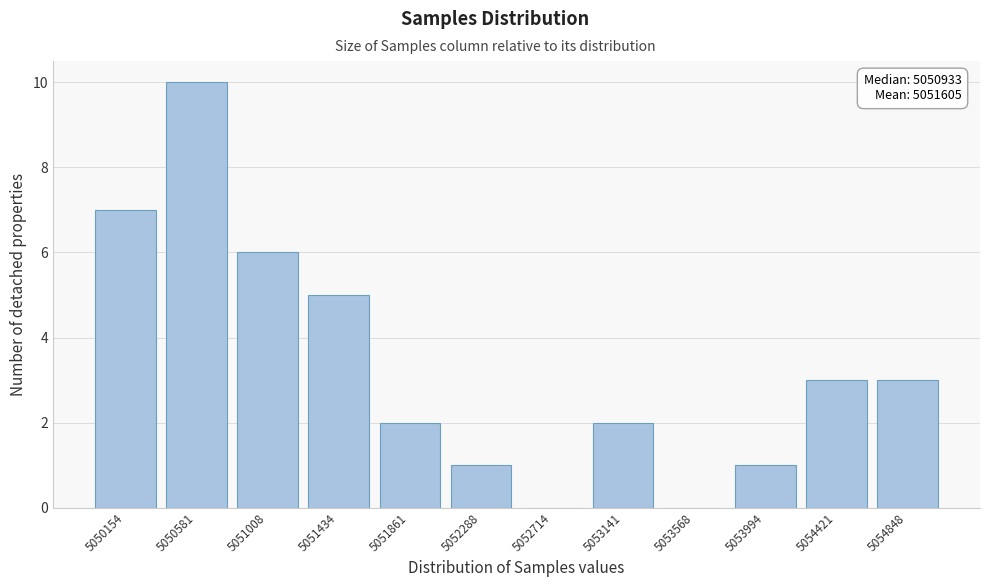

Which range on the x-axis has the tallest bar?

5050350 to 5050800